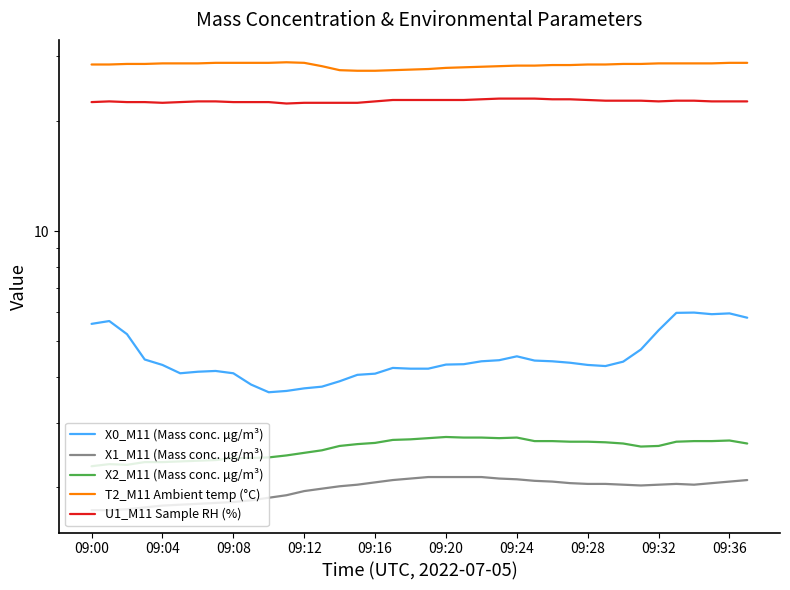

What position from the left is 37?

38